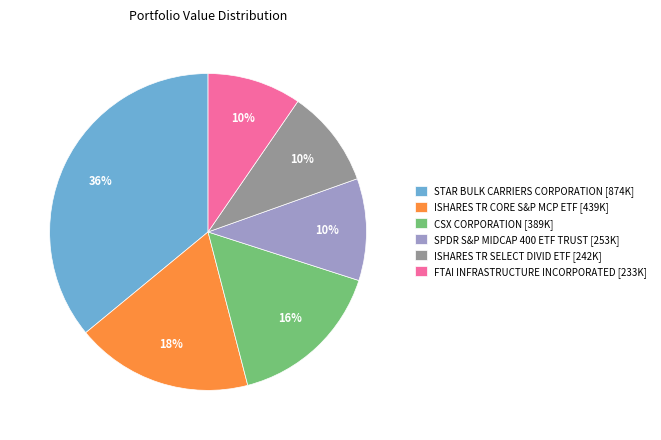

Count the number of slices in the pie.

6